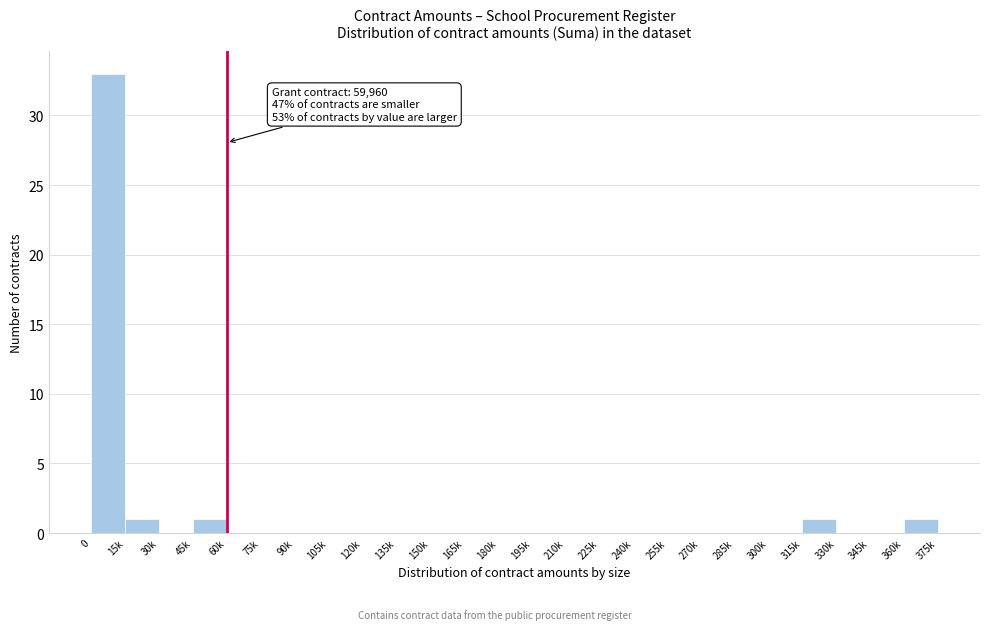

Reading left to right, list all the values displayed in this chart.

0=33	15k=1	30k=0	45k=1	60k=0	75k=0	90k=0	105k=0	120k=0	135k=0	150k=0	165k=0	180k=0	195k=0	210k=0	225k=0	240k=0	255k=0	270k=0	285k=0	300k=0	315k=1	330k=0	345k=0	360k=1